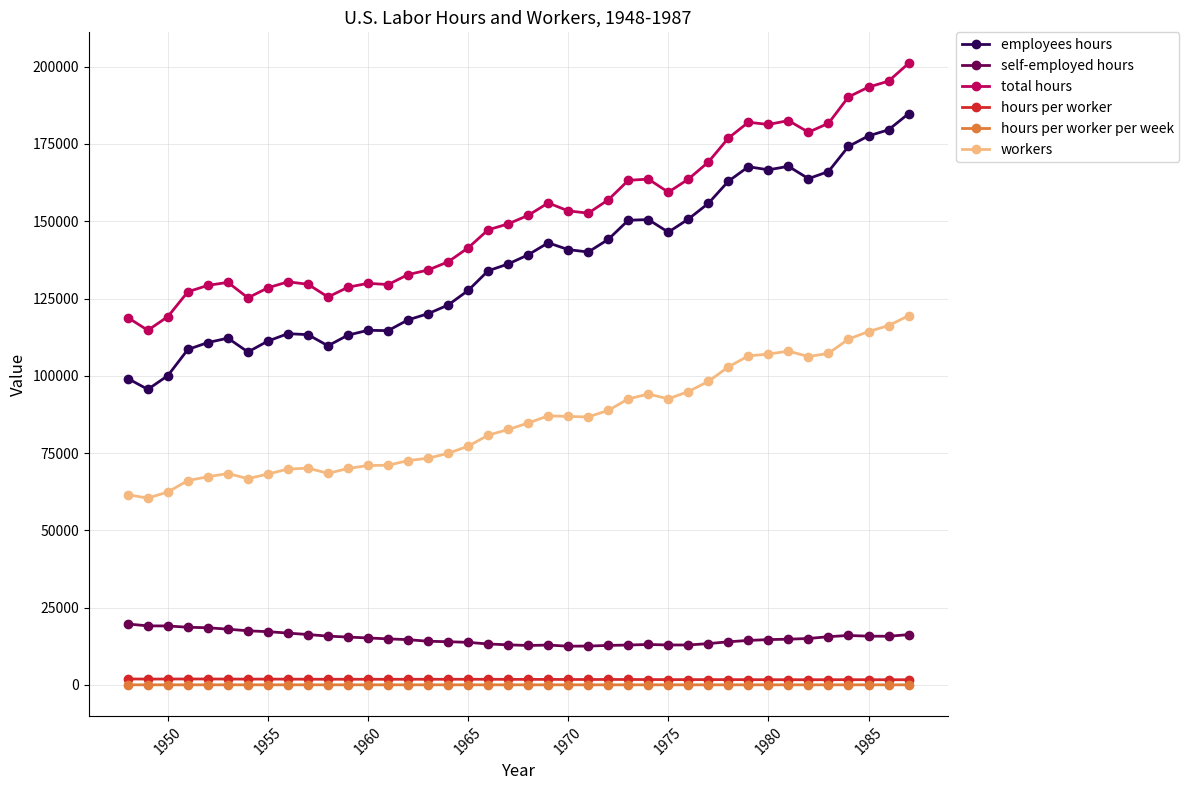

What is the value of the self-employed hours point at the 12th from the left?

15486.2